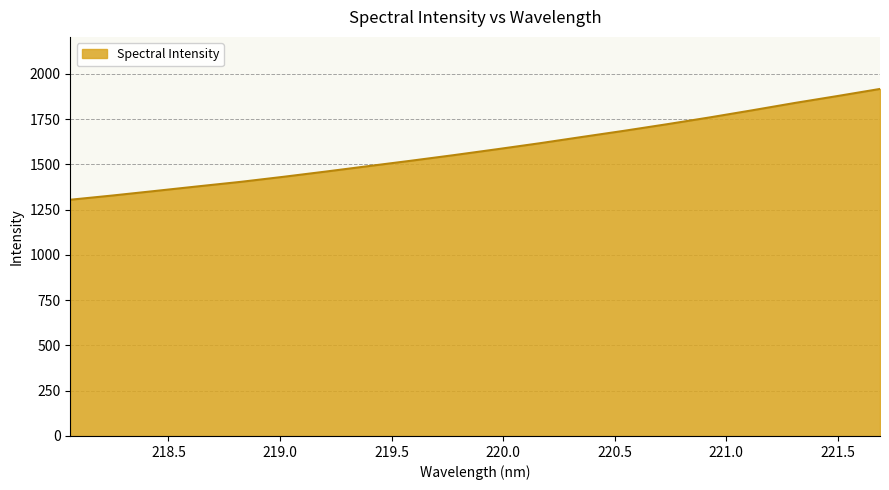

What is the smallest value displayed?

1304.6